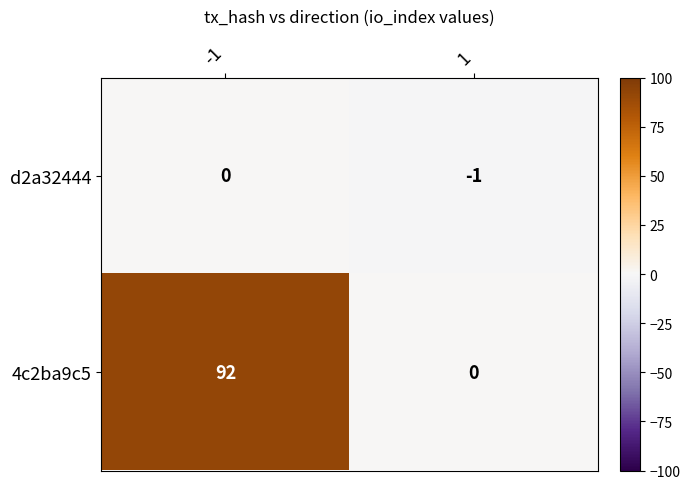

What is the highest value of the 4c2ba9c5 series?

92